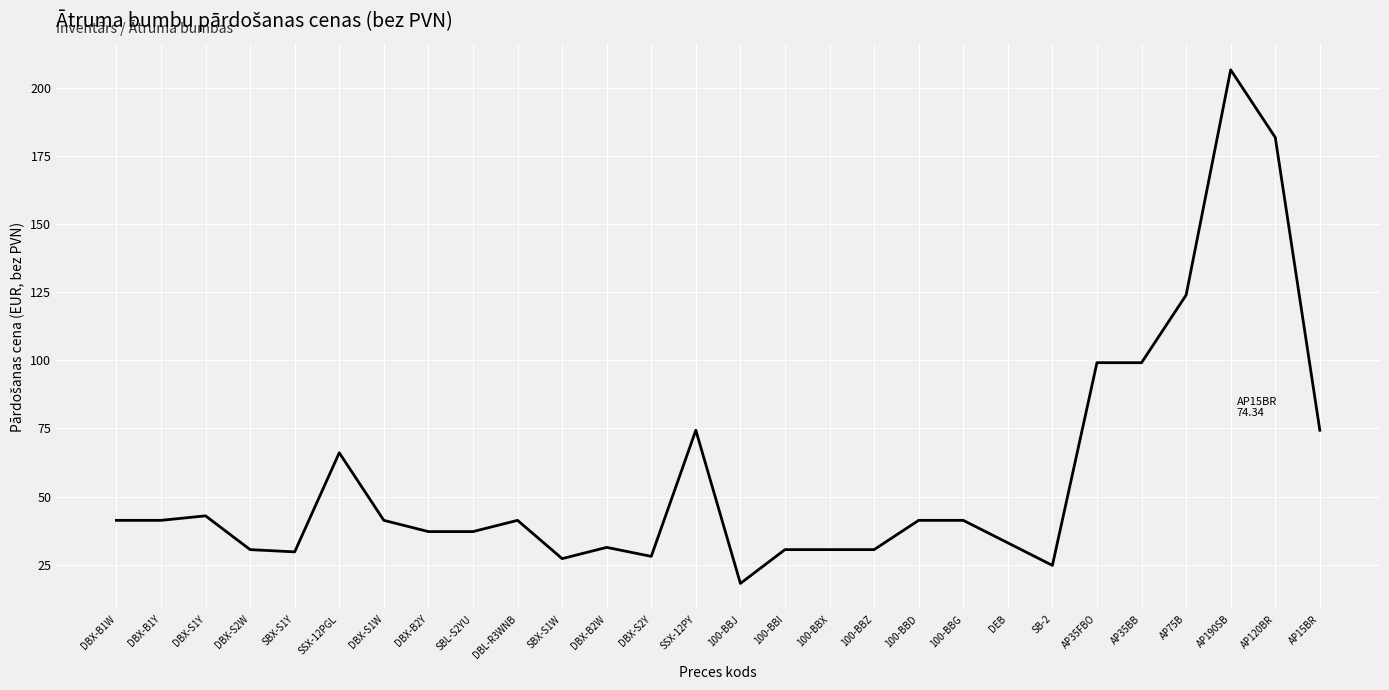

True or false: the data shows 48.6 at AP35FBO.

False